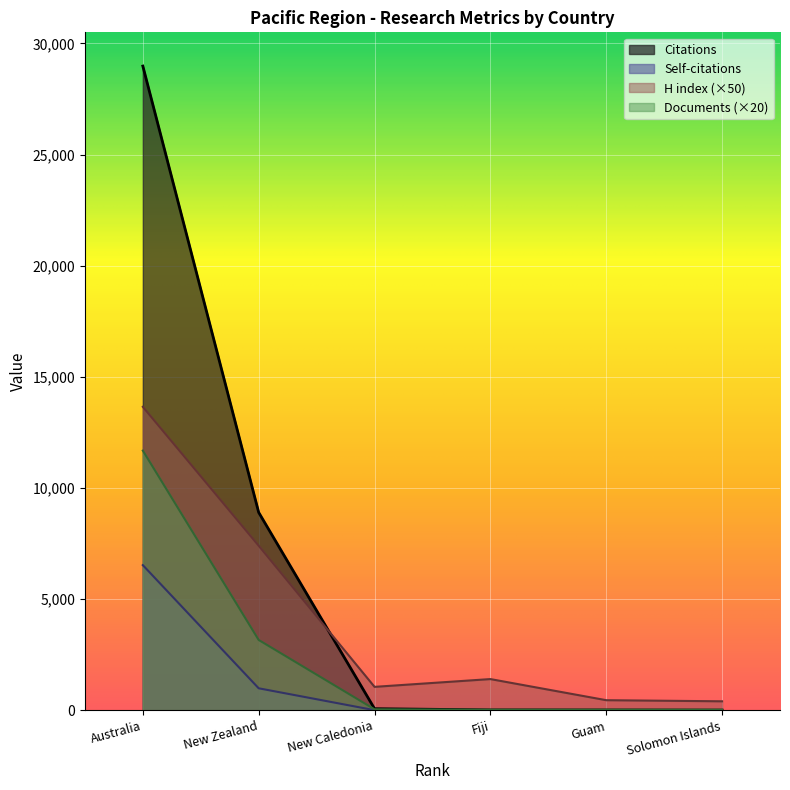

Rank the series by their average value, from highest to lowest.

Citations, H index (×50), Documents (×20), Self-citations